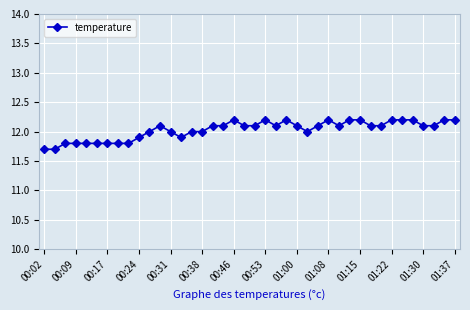

What is the greatest value displayed?

12.2